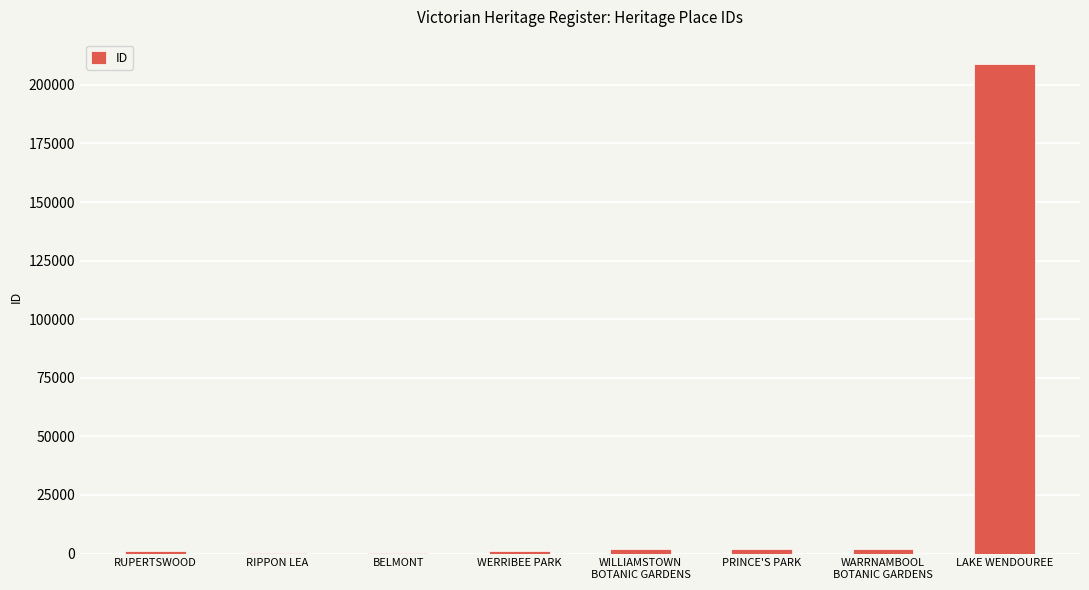

Which label corresponds to the largest value in the chart?

LAKE WENDOUREE